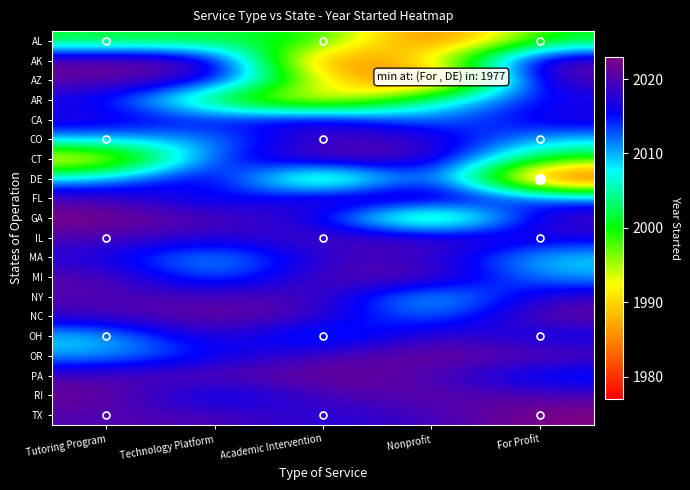

Which category has the highest value across all series?

Tutoring Program